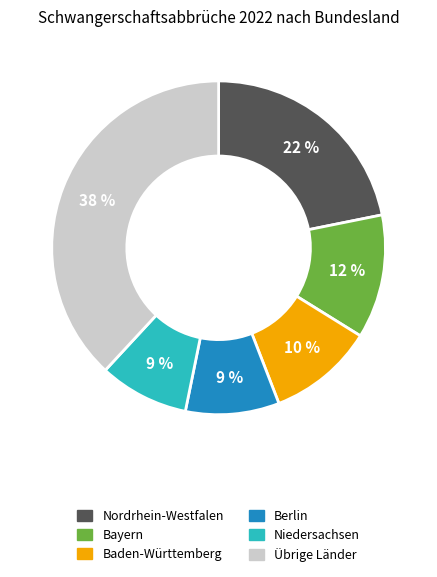

To the nearest percent, what is the difference between the Bayern and Berlin slice percentages?

3%